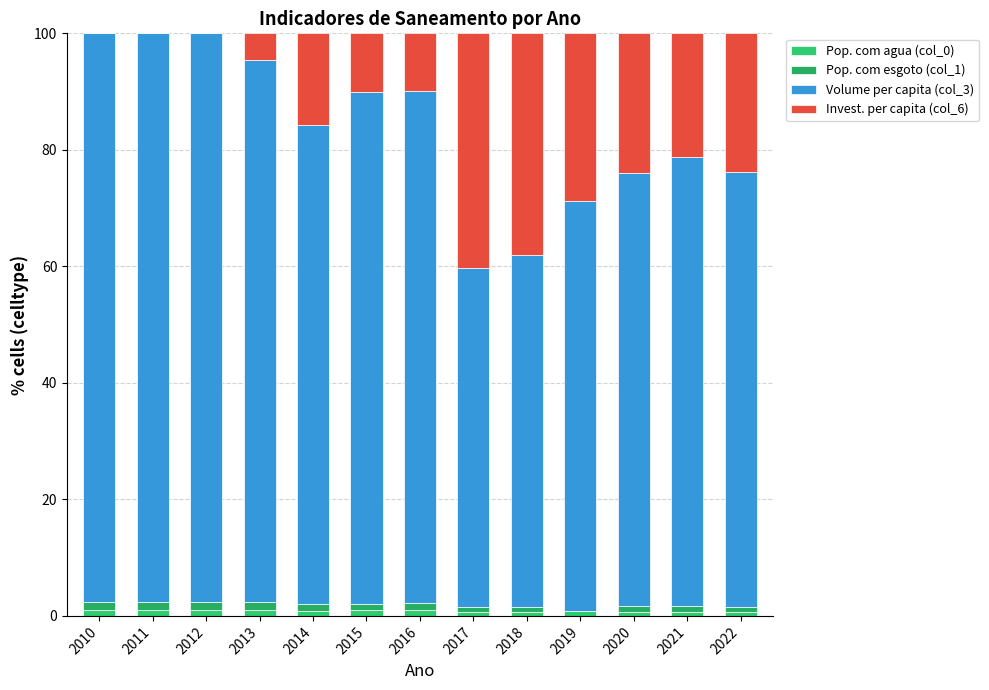

The Invest. per capita (col_6) series shows 67.0 at 2017. True or false?

False